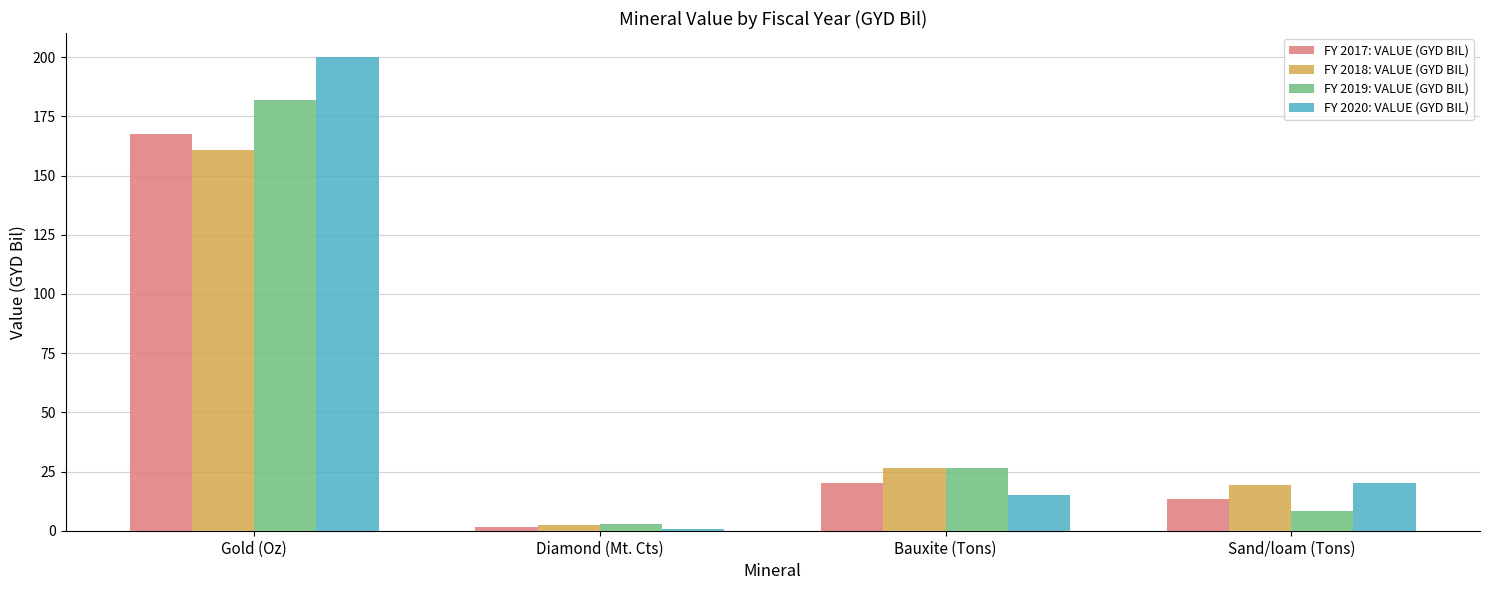

Between Diamond (Mt. Cts) and Bauxite (Tons), which series saw the biggest shift?

FY 2018: VALUE (GYD BIL)